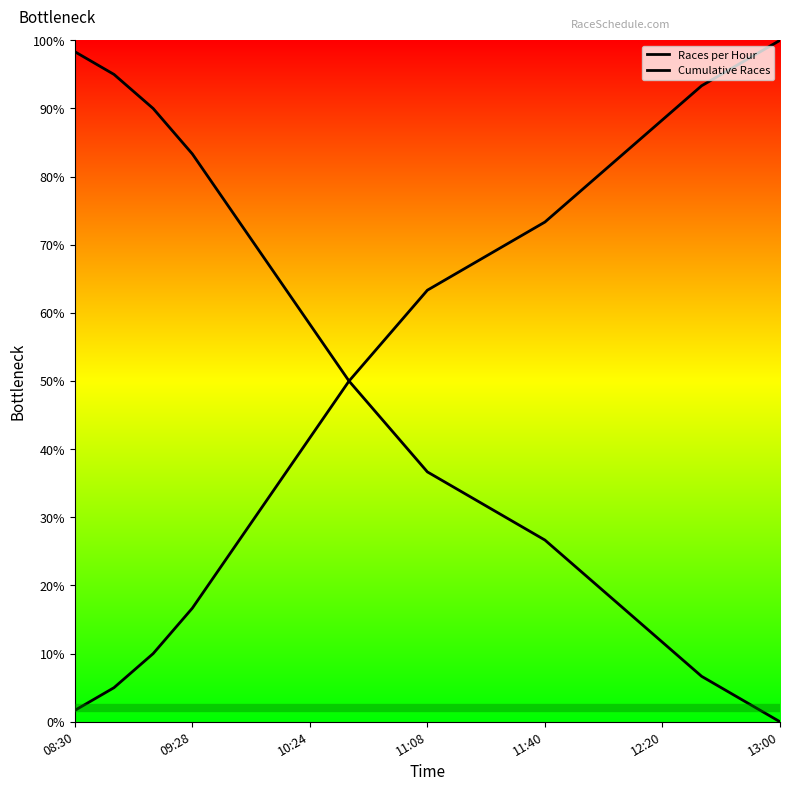

Rank the series at 16 from lowest to highest value.

Races per Hour, Cumulative Races